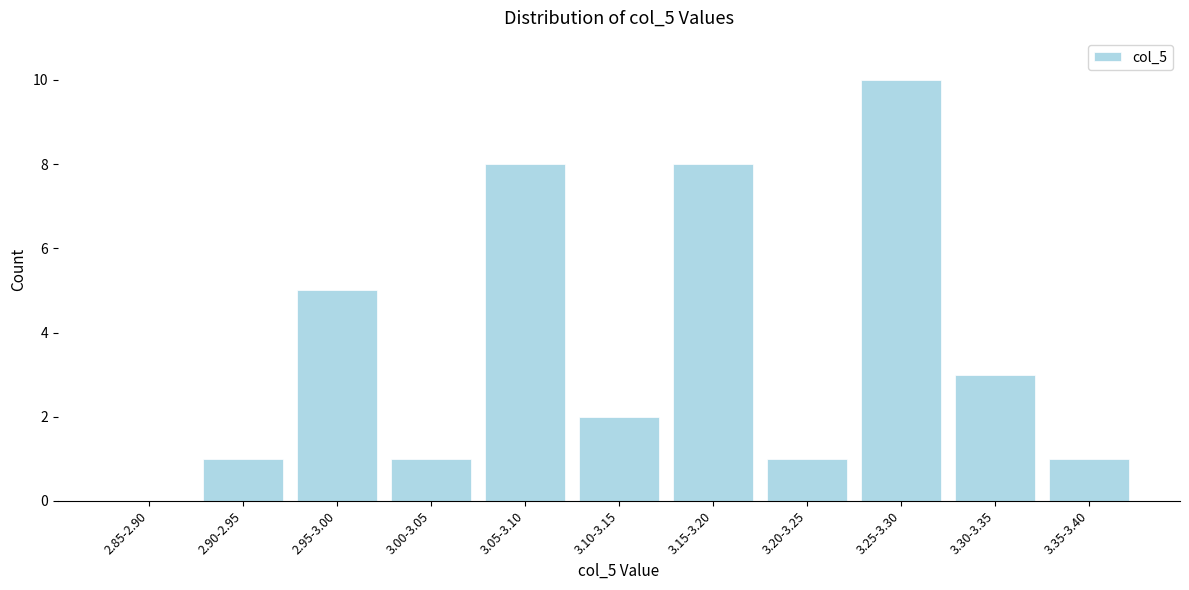

Reading left to right, what are all the values shown in this chart?

2.85-2.90=0	2.90-2.95=1	2.95-3.00=5	3.00-3.05=1	3.05-3.10=8	3.10-3.15=2	3.15-3.20=8	3.20-3.25=1	3.25-3.30=10	3.30-3.35=3	3.35-3.40=1